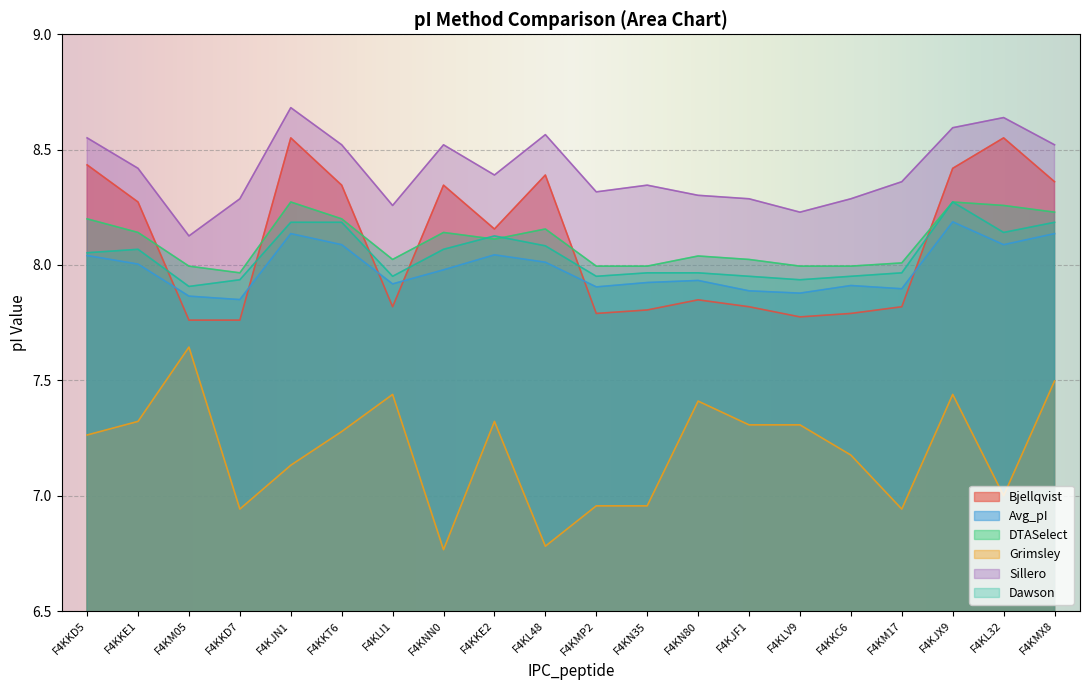

True or false: Dawson and Avg_pI cross at least once.

False